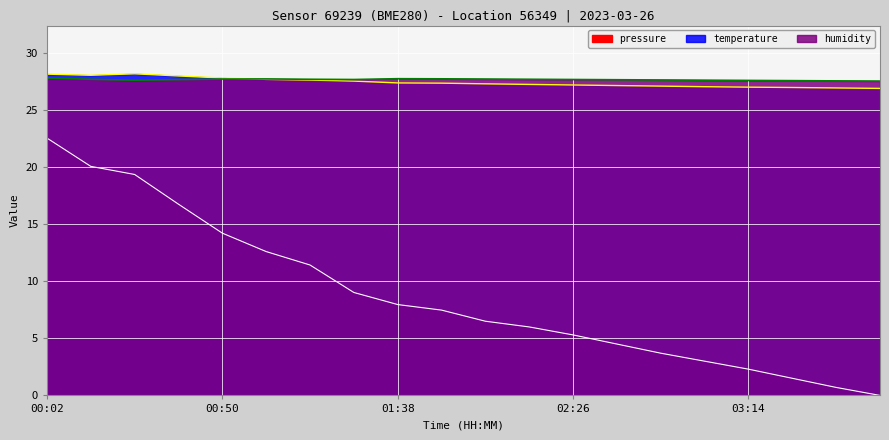

At 03:38, list the series in order from largest to smallest.

humidity, temperature, pressure